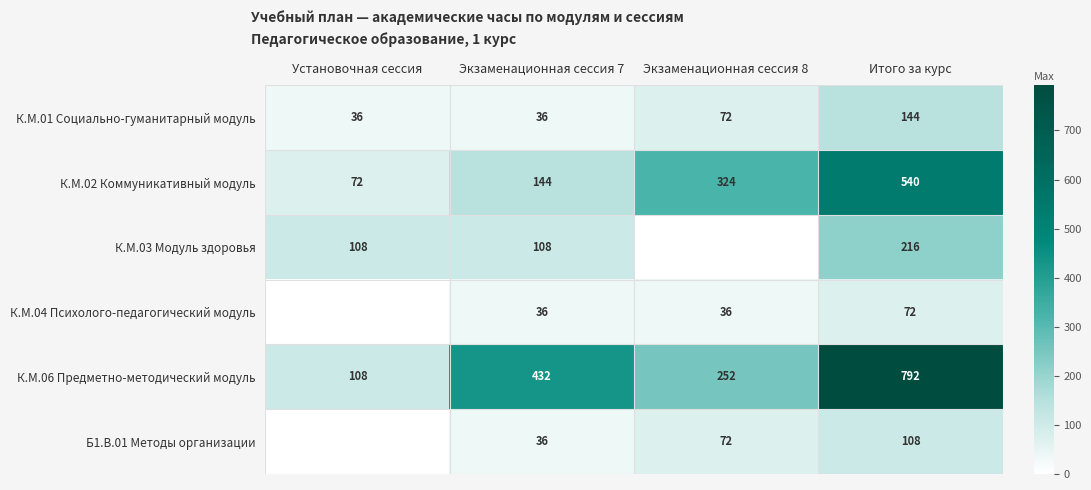

What is the approximate value of К.М.02 Коммуникативный модуль at Итого за курс?

540